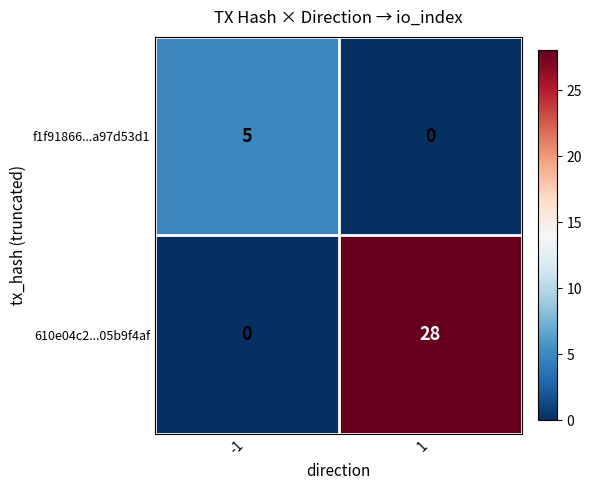

Rank the series by their maximum value, from highest to lowest.

610e04c2...05b9f4af, f1f91866...a97d53d1